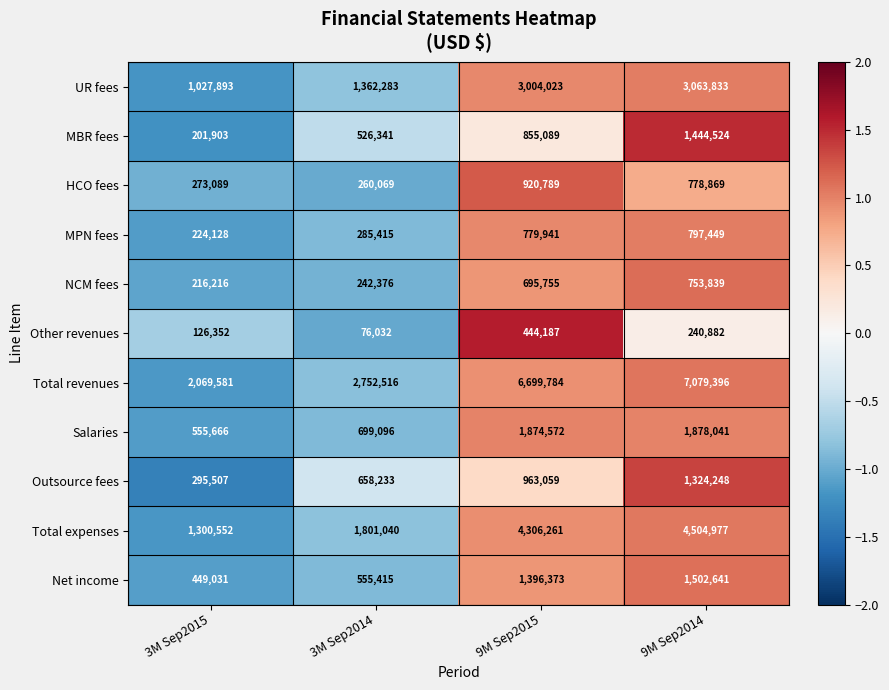

Where is Outsource fees nearest to the value 809877?

3M Sep2014